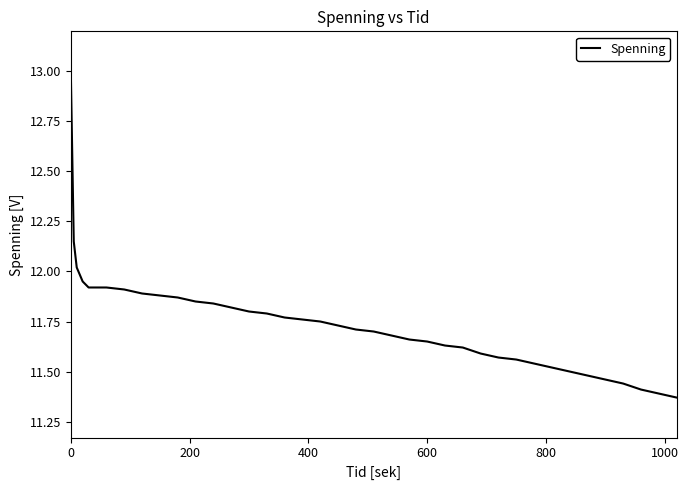

What is the difference between the maximum and minimum values?

1.6